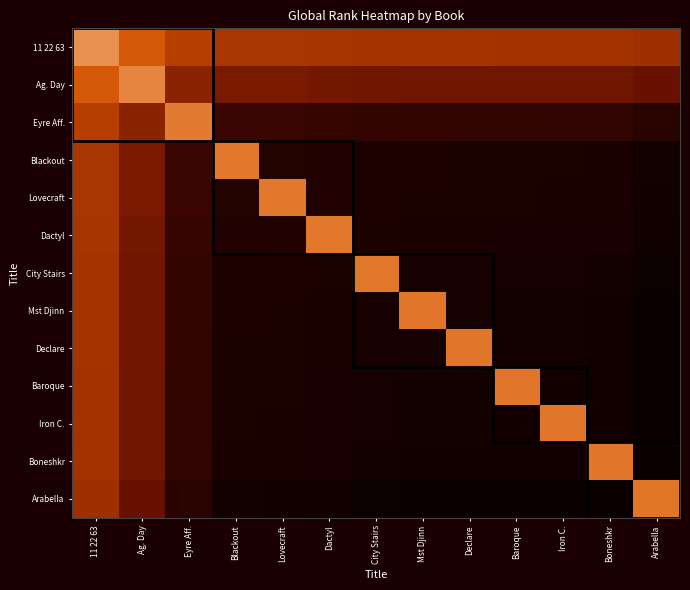

Reading left to right, list all the values displayed in this chart.

11 22 63: 11 22 63=489.2	Ag. Day=4077.0	Eyre Aff.=5781.0	Blackout=6342.0	Lovecraft=6349.5	Dactyl=6403.5	City Stairs=6487.5	Mst Djinn=6530.5	Declare=6544.0	Baroque=6562.5	Iron C.=6566.5	Boneshkr=6590.5	Arabella=6771.5
Ag. Day: 11 22 63=4077.0	Ag. Day=1141.6	Eyre Aff.=7412.0	Blackout=7973.0	Lovecraft=7980.5	Dactyl=8034.5	City Stairs=8118.5	Mst Djinn=8161.5	Declare=8175.0	Baroque=8193.5	Iron C.=8197.5	Boneshkr=8221.5	Arabella=8402.5
Eyre Aff.: 11 22 63=5781.0	Ag. Day=7412.0	Eyre Aff.=1823.2	Blackout=9677.0	Lovecraft=9684.5	Dactyl=9738.5	City Stairs=9822.5	Mst Djinn=9865.5	Declare=9879.0	Baroque=9897.5	Iron C.=9901.5	Boneshkr=9925.5	Arabella=10106.5
Blackout: 11 22 63=6342.0	Ag. Day=7973.0	Eyre Aff.=9677.0	Blackout=2047.6	Lovecraft=10245.5	Dactyl=10299.5	City Stairs=10383.5	Mst Djinn=10426.5	Declare=10440.0	Baroque=10458.5	Iron C.=10462.5	Boneshkr=10486.5	Arabella=10667.5
Lovecraft: 11 22 63=6349.5	Ag. Day=7980.5	Eyre Aff.=9684.5	Blackout=10245.5	Lovecraft=2050.6	Dactyl=10307.0	City Stairs=10391.0	Mst Djinn=10434.0	Declare=10447.5	Baroque=10466.0	Iron C.=10470.0	Boneshkr=10494.0	Arabella=10675.0
Dactyl: 11 22 63=6403.5	Ag. Day=8034.5	Eyre Aff.=9738.5	Blackout=10299.5	Lovecraft=10307.0	Dactyl=2072.2	City Stairs=10445.0	Mst Djinn=10488.0	Declare=10501.5	Baroque=10520.0	Iron C.=10524.0	Boneshkr=10548.0	Arabella=10729.0
City Stairs: 11 22 63=6487.5	Ag. Day=8118.5	Eyre Aff.=9822.5	Blackout=10383.5	Lovecraft=10391.0	Dactyl=10445.0	City Stairs=2105.8	Mst Djinn=10572.0	Declare=10585.5	Baroque=10604.0	Iron C.=10608.0	Boneshkr=10632.0	Arabella=10813.0
Mst Djinn: 11 22 63=6530.5	Ag. Day=8161.5	Eyre Aff.=9865.5	Blackout=10426.5	Lovecraft=10434.0	Dactyl=10488.0	City Stairs=10572.0	Mst Djinn=2123.0	Declare=10628.5	Baroque=10647.0	Iron C.=10651.0	Boneshkr=10675.0	Arabella=10856.0
Declare: 11 22 63=6544.0	Ag. Day=8175.0	Eyre Aff.=9879.0	Blackout=10440.0	Lovecraft=10447.5	Dactyl=10501.5	City Stairs=10585.5	Mst Djinn=10628.5	Declare=2128.4	Baroque=10660.5	Iron C.=10664.5	Boneshkr=10688.5	Arabella=10869.5
Baroque: 11 22 63=6562.5	Ag. Day=8193.5	Eyre Aff.=9897.5	Blackout=10458.5	Lovecraft=10466.0	Dactyl=10520.0	City Stairs=10604.0	Mst Djinn=10647.0	Declare=10660.5	Baroque=2135.8	Iron C.=10683.0	Boneshkr=10707.0	Arabella=10888.0
Iron C.: 11 22 63=6566.5	Ag. Day=8197.5	Eyre Aff.=9901.5	Blackout=10462.5	Lovecraft=10470.0	Dactyl=10524.0	City Stairs=10608.0	Mst Djinn=10651.0	Declare=10664.5	Baroque=10683.0	Iron C.=2137.4	Boneshkr=10711.0	Arabella=10892.0
Boneshkr: 11 22 63=6590.5	Ag. Day=8221.5	Eyre Aff.=9925.5	Blackout=10486.5	Lovecraft=10494.0	Dactyl=10548.0	City Stairs=10632.0	Mst Djinn=10675.0	Declare=10688.5	Baroque=10707.0	Iron C.=10711.0	Boneshkr=2147.0	Arabella=10916.0
Arabella: 11 22 63=6771.5	Ag. Day=8402.5	Eyre Aff.=10106.5	Blackout=10667.5	Lovecraft=10675.0	Dactyl=10729.0	City Stairs=10813.0	Mst Djinn=10856.0	Declare=10869.5	Baroque=10888.0	Iron C.=10892.0	Boneshkr=10916.0	Arabella=2219.4